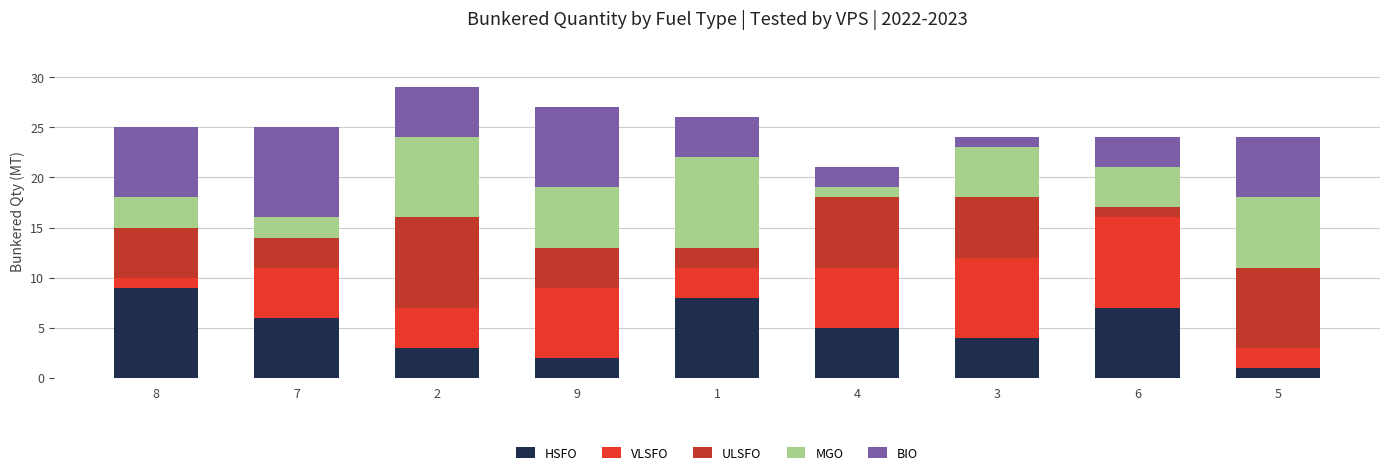

What is the sum of all HSFO values?

45